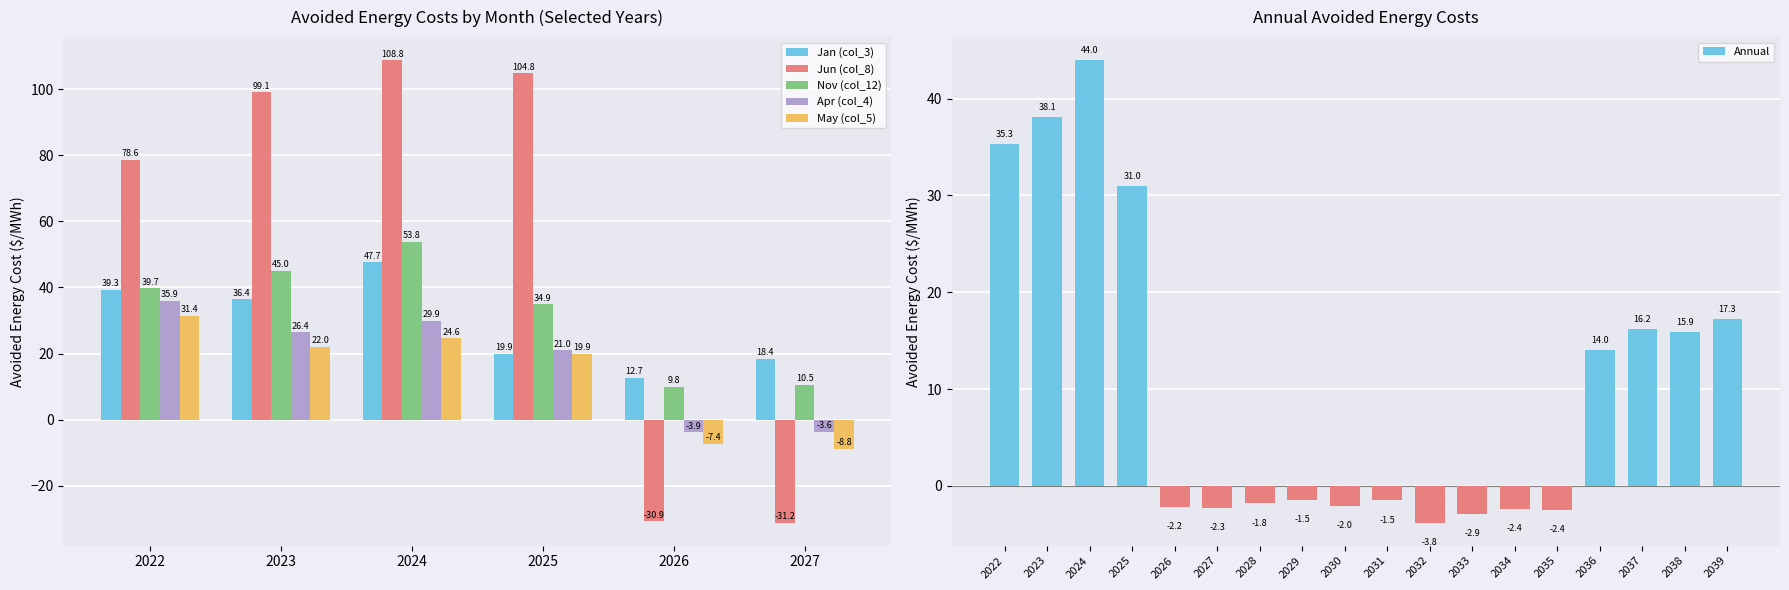

What is the total value across all series at 2024?

308.8